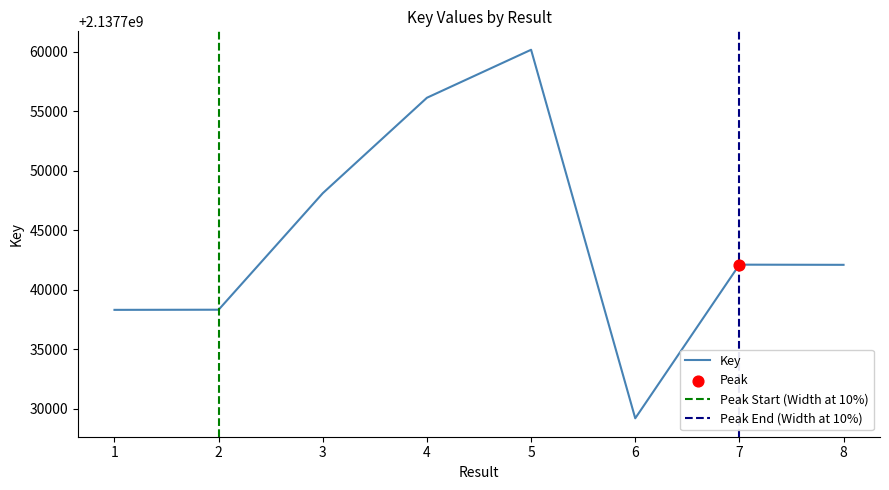

What is the ratio of the value at 4 to the value at 5?

1.0